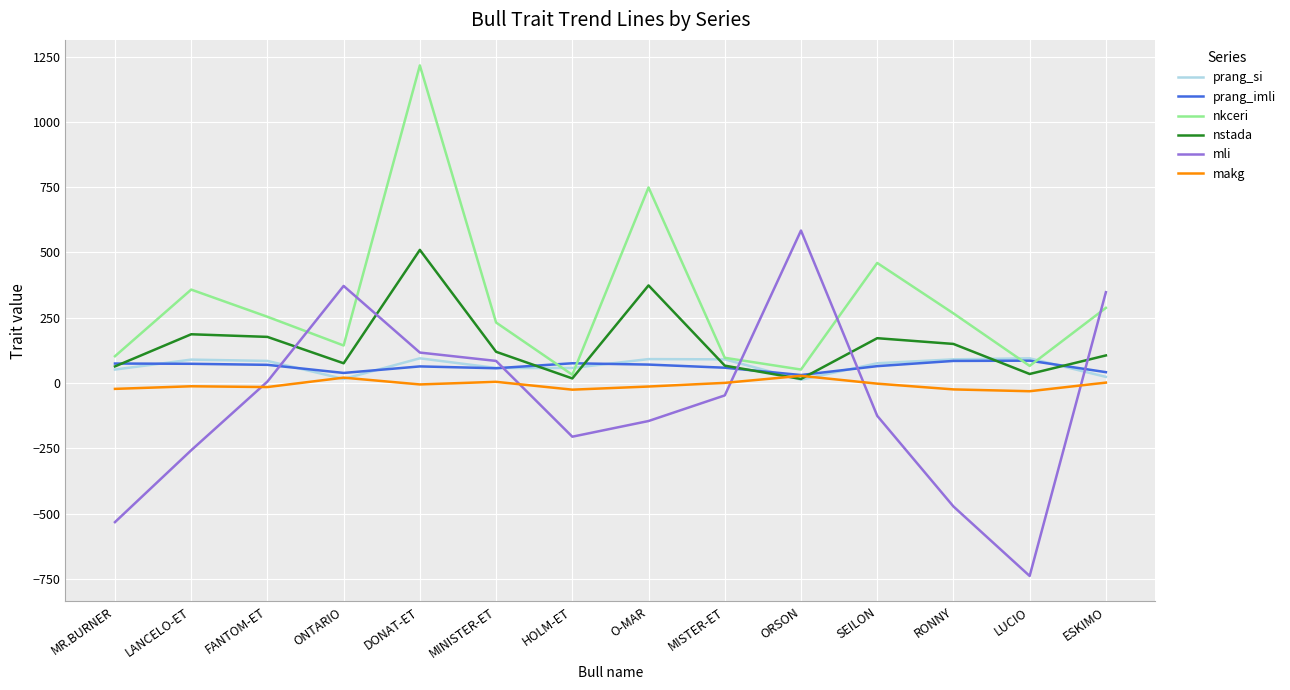

What is the smallest value displayed?

-738